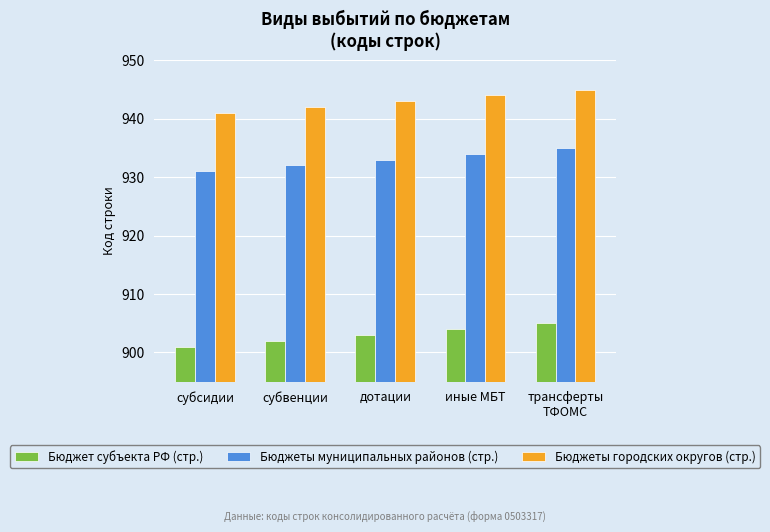

What is the difference between the second highest and minimum values in the Бюджеты муниципальных районов (стр.) series?

3